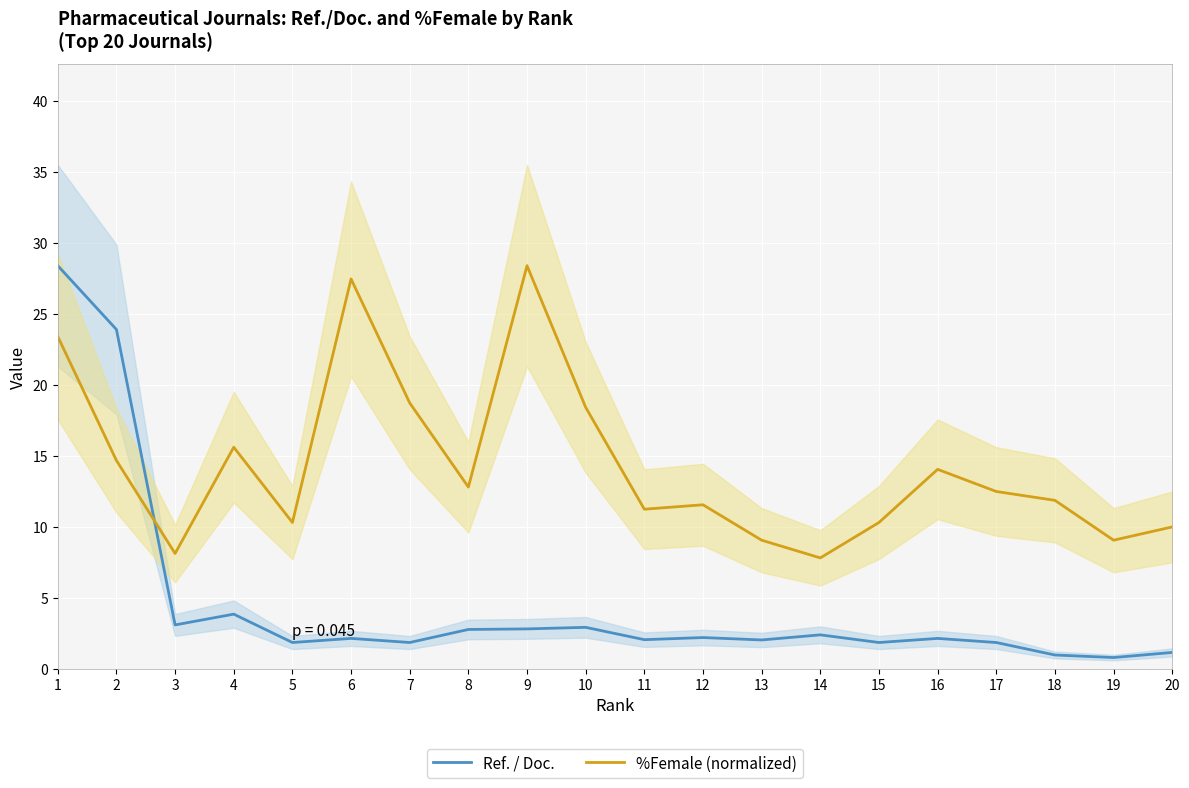

What is the difference between the maximum and minimum values in the %Female (normalized) series?

20.6